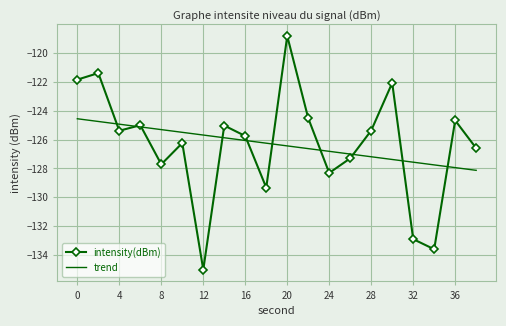

Reading left to right, transcribe all the data shown in this chart.

intensity(dBm): -121.9	-121.4	-125.4	-125.0	-127.7	-126.2	-135.0	-125.0	-125.8	-129.3	-118.8	-124.5	-128.3	-127.3	-125.4	-122.1	-132.9	-133.6	-124.7	-126.6
trend: -124.6	-124.8	-124.9	-125.1	-125.3	-125.5	-125.7	-125.9	-126.1	-126.3	-126.4	-126.6	-126.8	-127.0	-127.2	-127.4	-127.6	-127.8	-127.9	-128.1